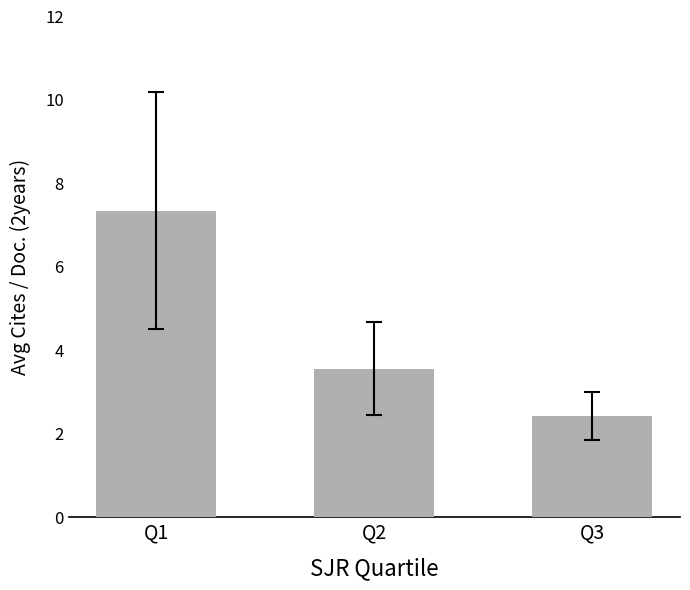

What value does the data have at Q2?

3.6